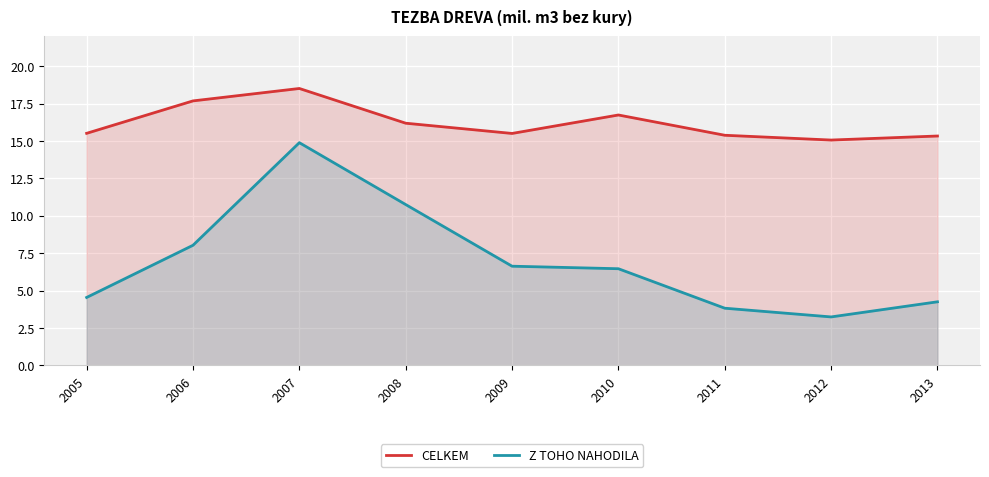

What is the total value across all series at 2011?

19.2